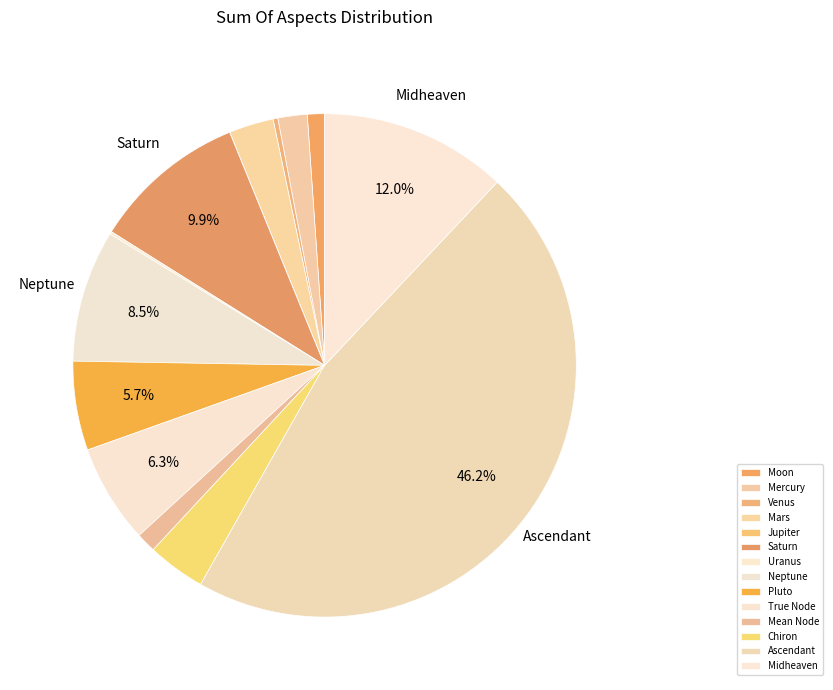

Is Moon the majority of the pie?

No